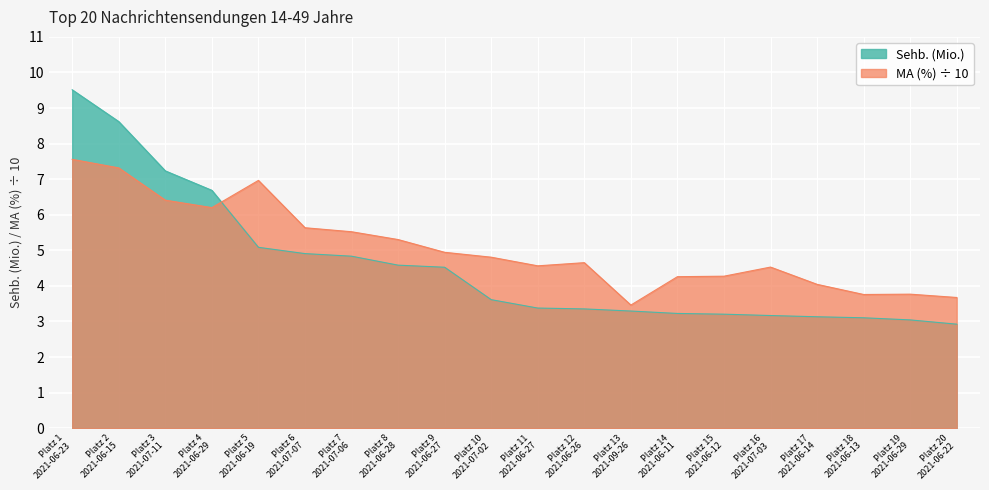

What is the difference between the MA (%) values at Platz 20
2021-06-22 and Platz 8
2021-06-28?

1.6